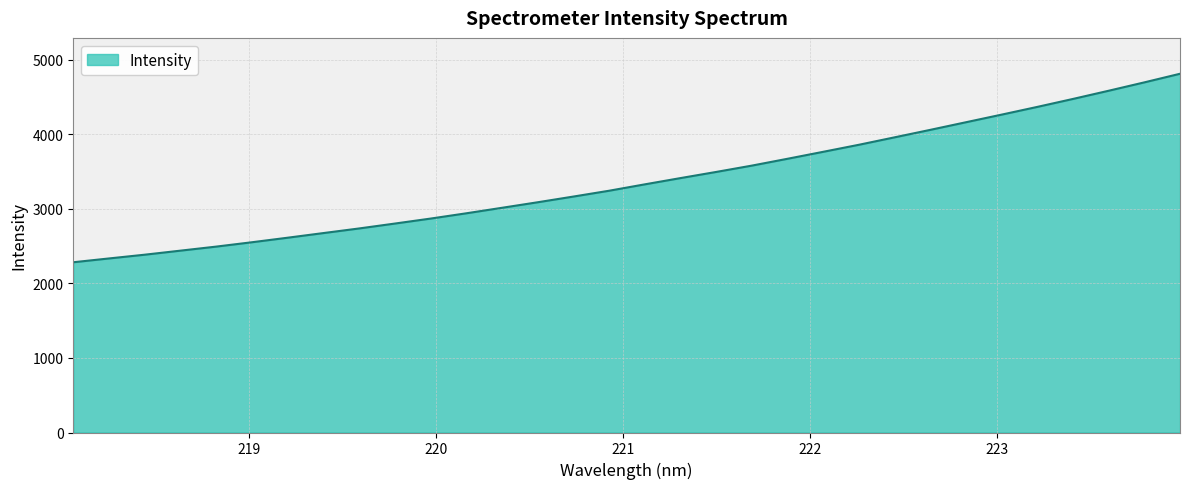

What is the difference between the maximum and minimum values?

2529.6